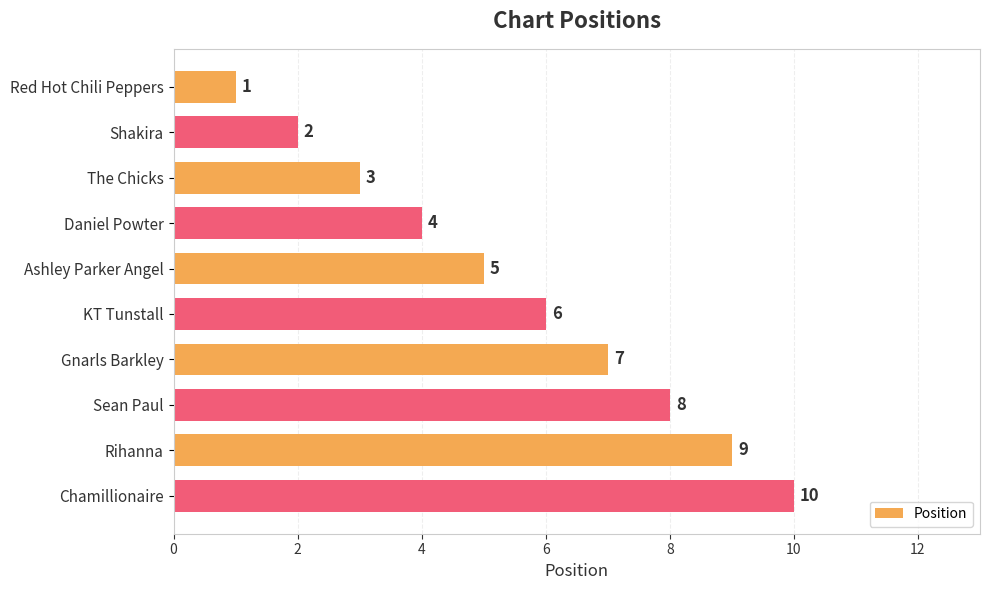

Rank the categories by value from lowest to highest.

Red Hot Chili Peppers, Shakira, The Chicks, Daniel Powter, Ashley Parker Angel, KT Tunstall, Gnarls Barkley, Sean Paul, Rihanna, Chamillionaire